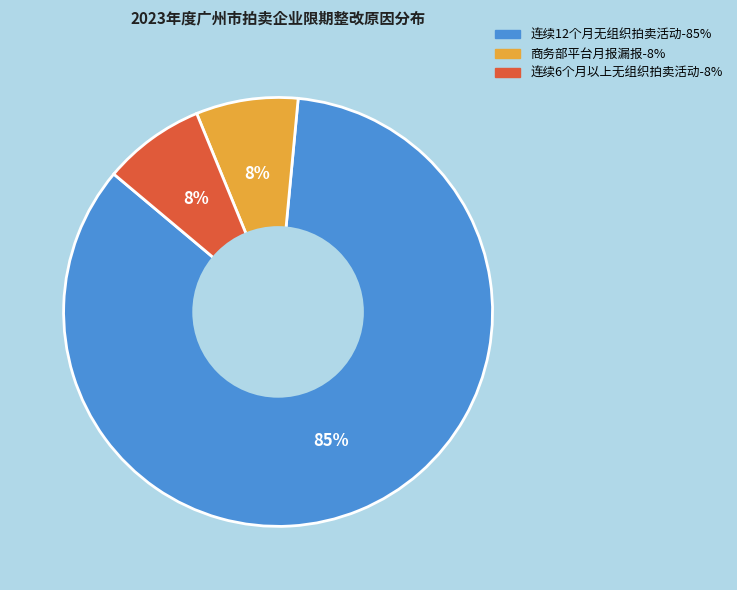

Which has a higher value, 连续6个月以上无组织拍卖活动 or 连续12个月无组织拍卖活动?

连续12个月无组织拍卖活动